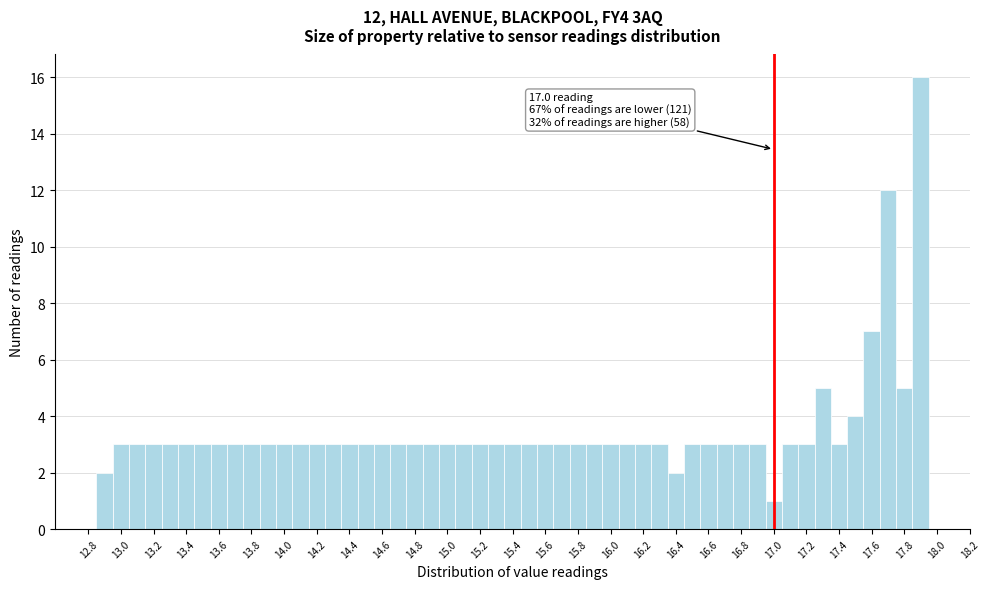

Which range on the x-axis has the tallest bar?

17.85 to 17.95